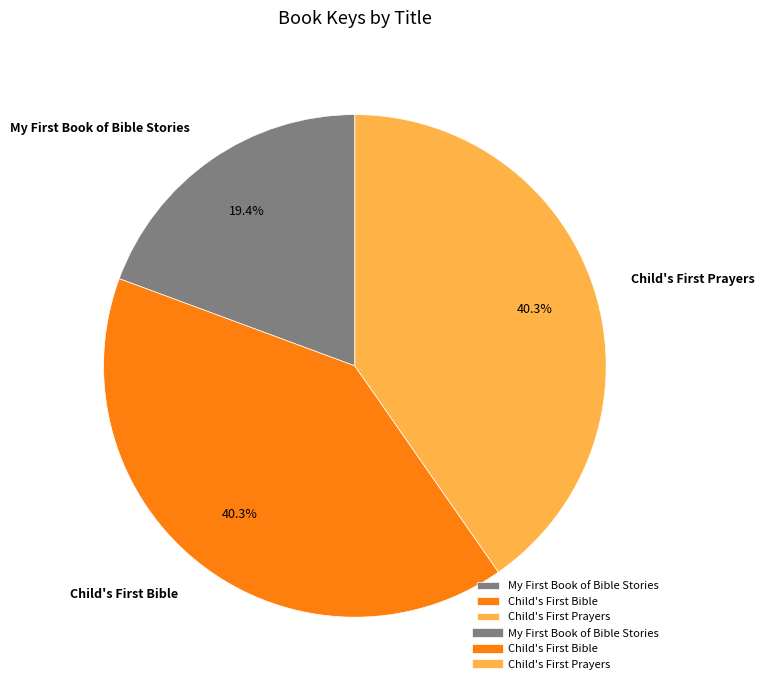

What is the smallest slice in the pie chart?

My First Book of Bible Stories